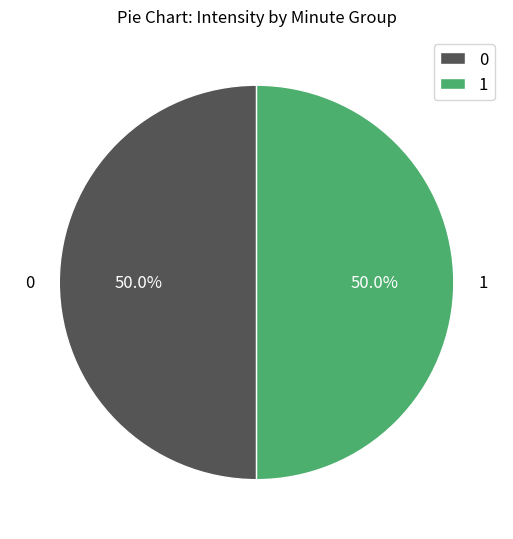

Is the sum of 1 and 0 greater than half?

Yes